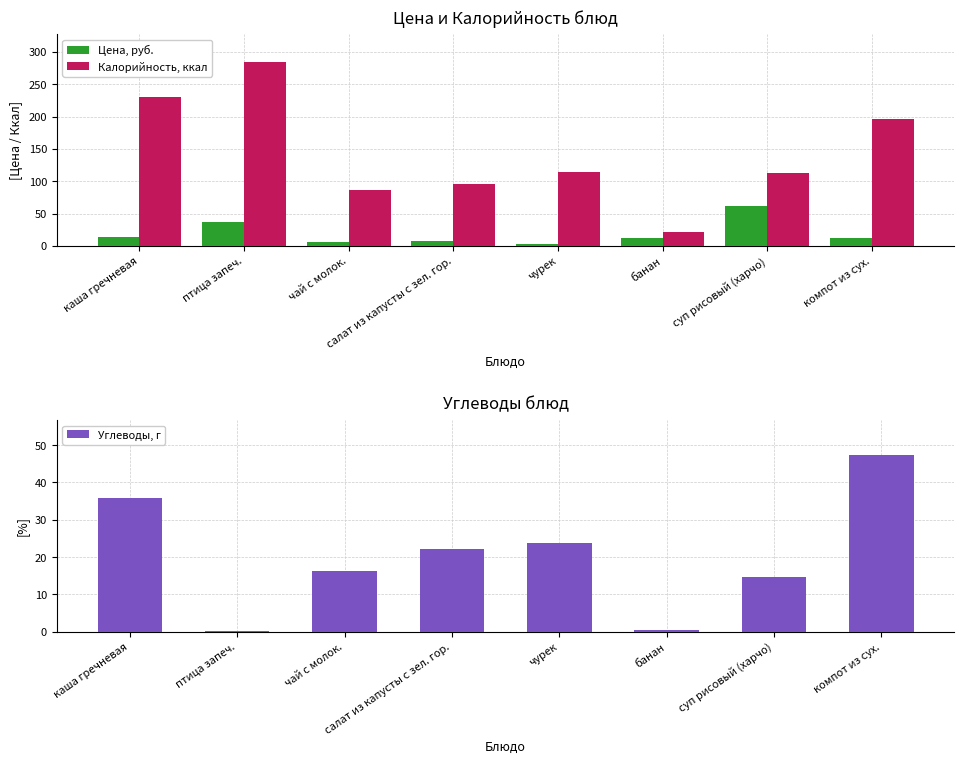

True or false: Цена, руб. has a value of 63.8 at птица запеч..

False